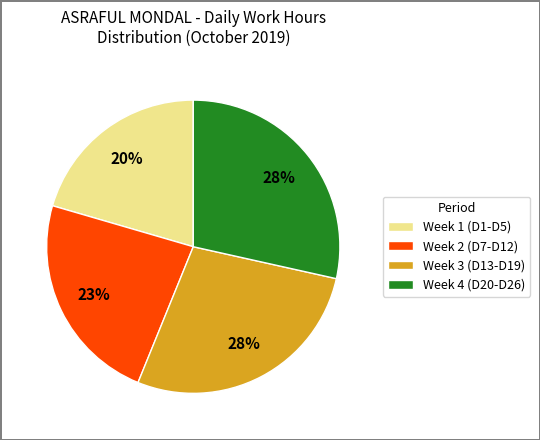

Which category has the smallest portion of the pie?

Week 1 (D1-D5)